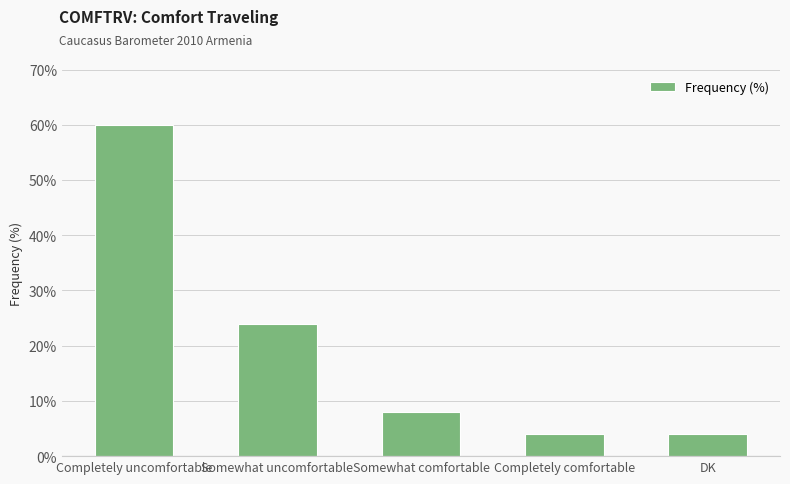

Does the chart contain stacked bars?

No